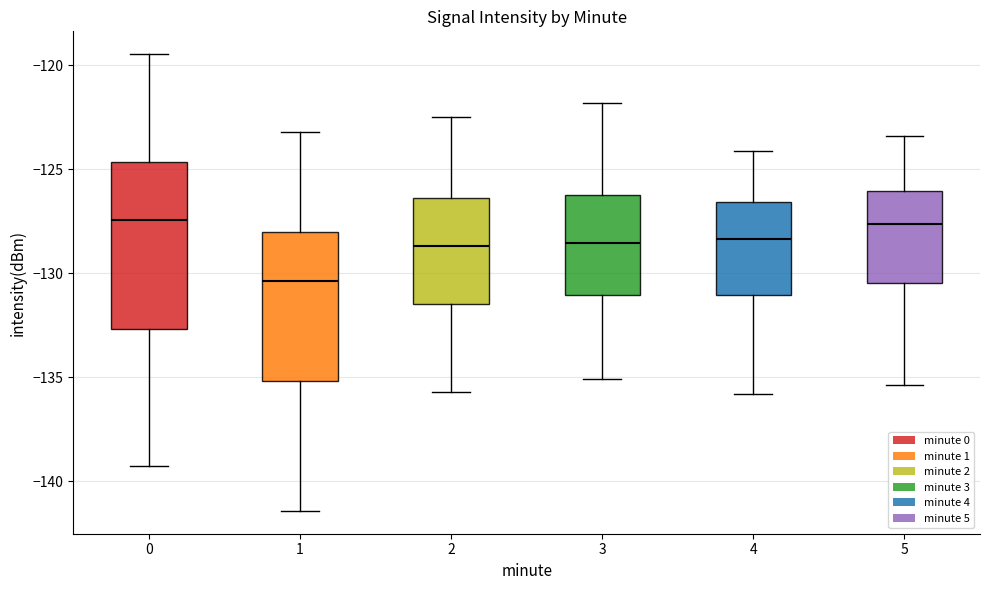

Comparing the boxes themselves (not the whiskers), which one is the tallest?

0